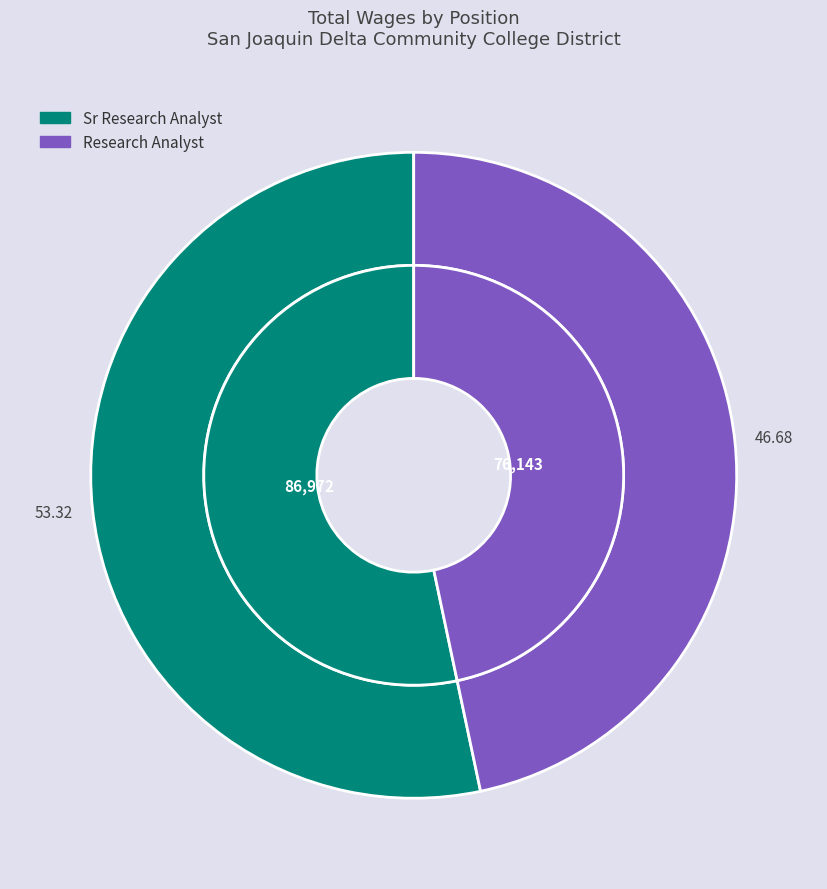

How many segments does this pie chart have?

2